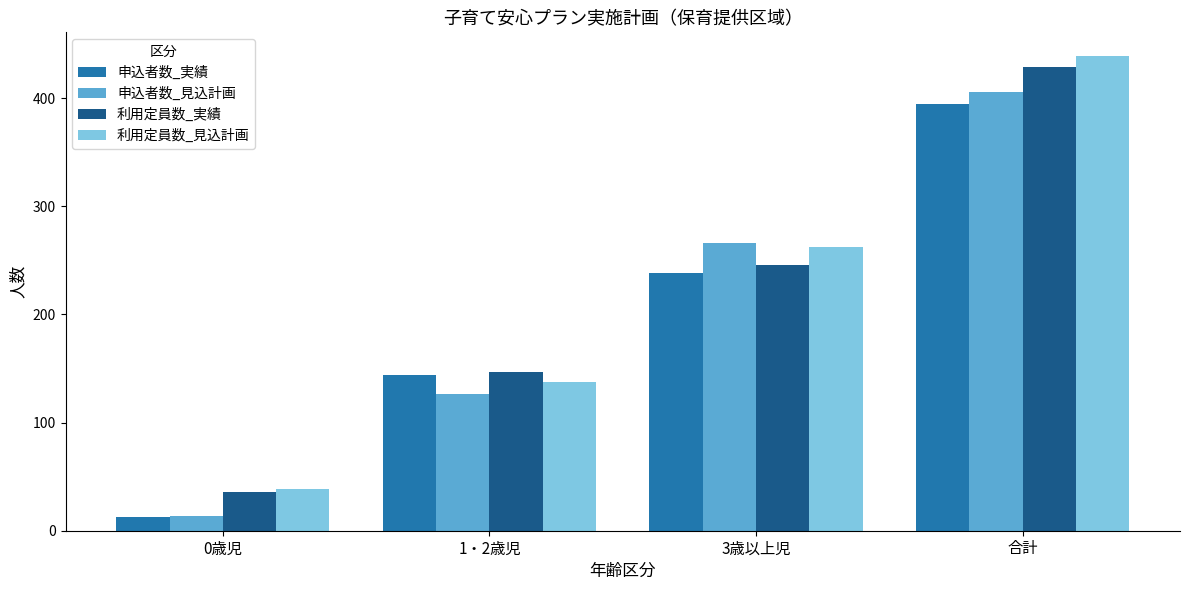

How many bars are there in total?

16